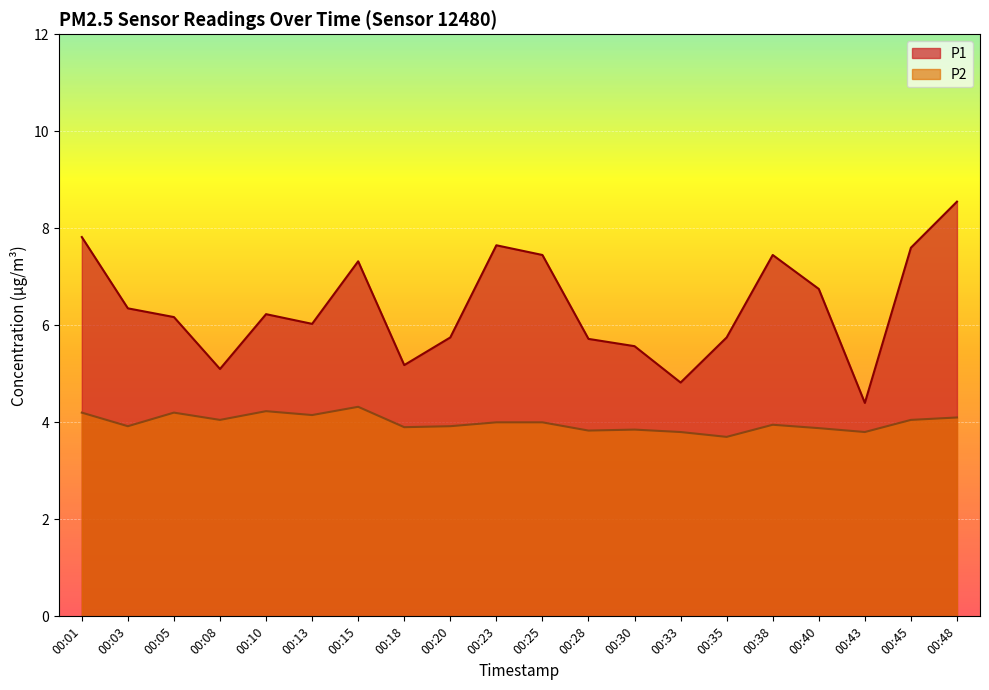

Which series has the widest spread of values?

P1